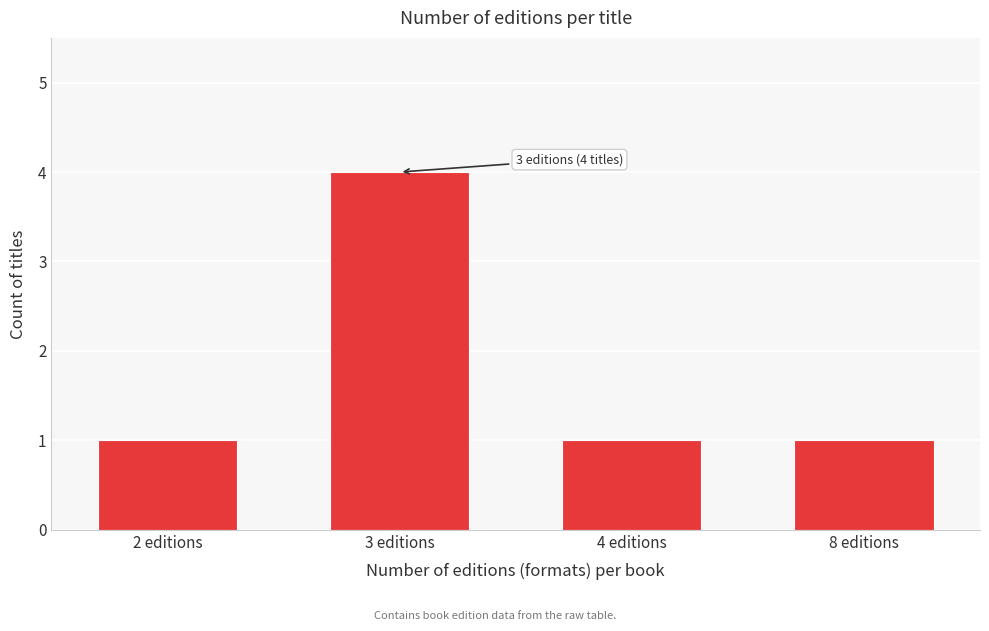

Reading left to right, extract all data points from this chart.

2 editions=1	3 editions=4	4 editions=1	8 editions=1